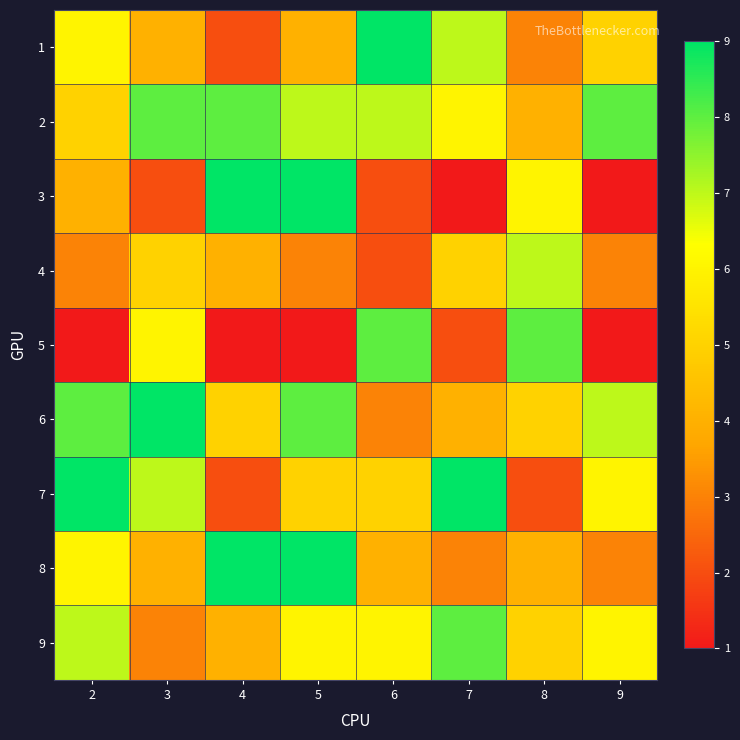

Reading left to right, transcribe all the data shown in this chart.

1: 2=6	3=4	4=2	5=4	6=9	7=7	8=3	9=5
2: 2=5	3=8	4=8	5=7	6=7	7=6	8=4	9=8
3: 2=4	3=2	4=9	5=9	6=2	7=1	8=6	9=1
4: 2=3	3=5	4=4	5=3	6=2	7=5	8=7	9=3
5: 2=1	3=6	4=1	5=1	6=8	7=2	8=8	9=1
6: 2=8	3=9	4=5	5=8	6=3	7=4	8=5	9=7
7: 2=9	3=7	4=2	5=5	6=5	7=9	8=2	9=6
8: 2=6	3=4	4=9	5=9	6=4	7=3	8=4	9=3
9: 2=7	3=3	4=4	5=6	6=6	7=8	8=5	9=6